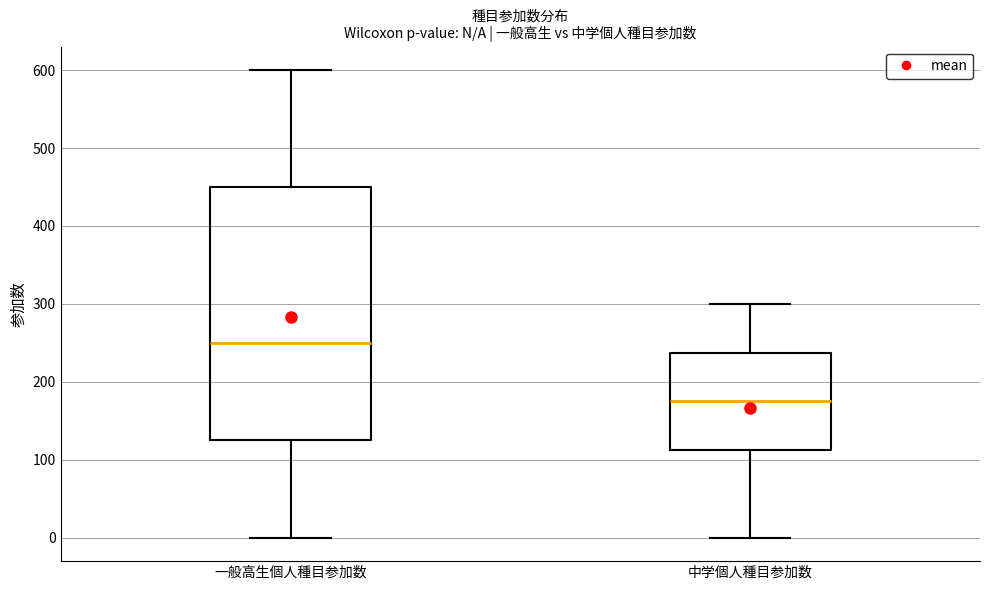

Reading left to right, transcribe this box plot: for each box, give where its median line is, the range the box spans, and where its two whiskers end, as read against the y-axis. The values are not printed on the chart, so give them approximately, as read against the axis.

一般高生個人種目参加数: median 250, box 130 to 450, whiskers 0 to 600
中学個人種目参加数: median 180, box 110 to 240, whiskers 0 to 300